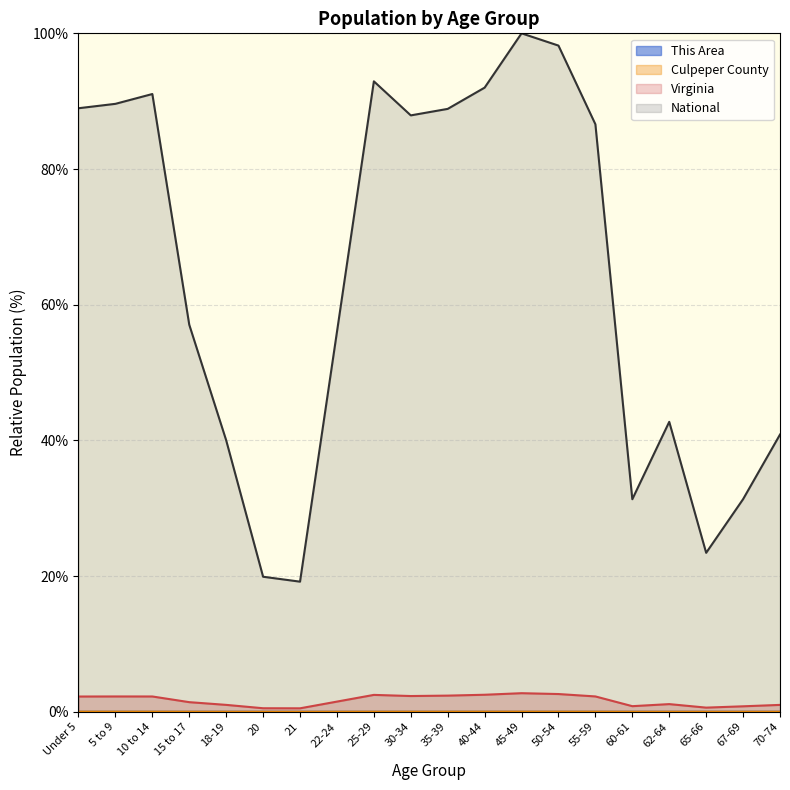

Reading left to right, transcribe all the data shown in this chart.

This Area: 0.0	0.0	0.0	0.0	0.0	0.0	0.0	0.0	0.0	0.0	0.0	0.0	0.0	0.0	0.0	0.0	0.0	0.0	0.0	0.0
Culpeper County: 0.0	0.0	0.0	0.0	0.0	0.0	0.0	0.0	0.0	0.0	0.0	0.0	0.0	0.0	0.0	0.0	0.0	0.0	0.0	0.0
Virginia: 2.2	2.3	2.3	1.4	1.0	0.5	0.5	1.5	2.5	2.3	2.4	2.5	2.7	2.6	2.3	0.8	1.1	0.6	0.8	1.0
National: 89.0	89.6	91.1	57.0	40.0	19.9	19.2	56.0	92.9	87.9	88.9	92.0	100.0	98.2	86.6	31.3	42.7	23.4	31.3	40.9